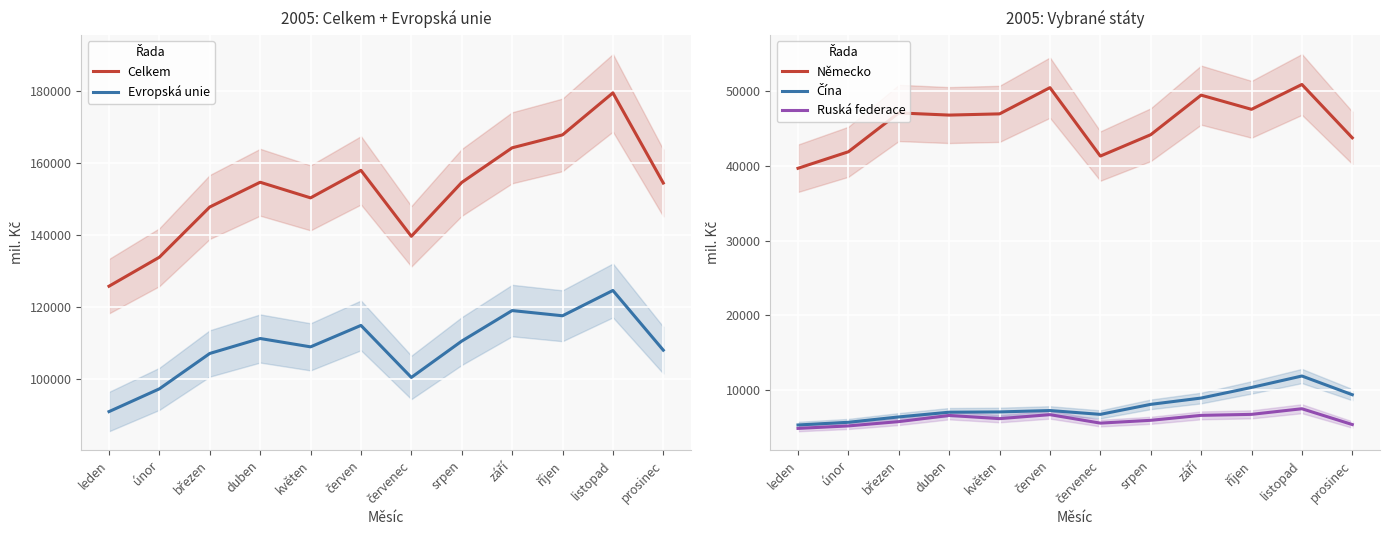

Reading left to right, transcribe all the data shown in this chart.

Celkem: leden=125778	únor=133818	březen=147745	duben=154604	květen=150276	červen=157904	červenec=139617	srpen=154548	září=164153	říjen=167740	listopad=179389	prosinec=154389
Evropská unie: leden=91004	únor=97317	březen=107128	duben=111277	květen=108961	červen=114907	červenec=100481	srpen=110554	září=119023	říjen=117579	listopad=124597	prosinec=108043
Německo: leden=39709	únor=41921	březen=47125	duben=46835	květen=46998	červen=50511	červenec=41345	srpen=44208	září=49508	říjen=47607	listopad=50937	prosinec=43791
Čína: leden=5320	únor=5680	březen=6398	duben=7031	květen=7068	červen=7253	červenec=6742	srpen=8083	září=8926	říjen=10347	listopad=11880	prosinec=9374
Ruská federace: leden=4861	únor=5194	březen=5769	duben=6597	květen=6168	červen=6702	červenec=5569	srpen=5945	září=6607	říjen=6741	listopad=7495	prosinec=5377